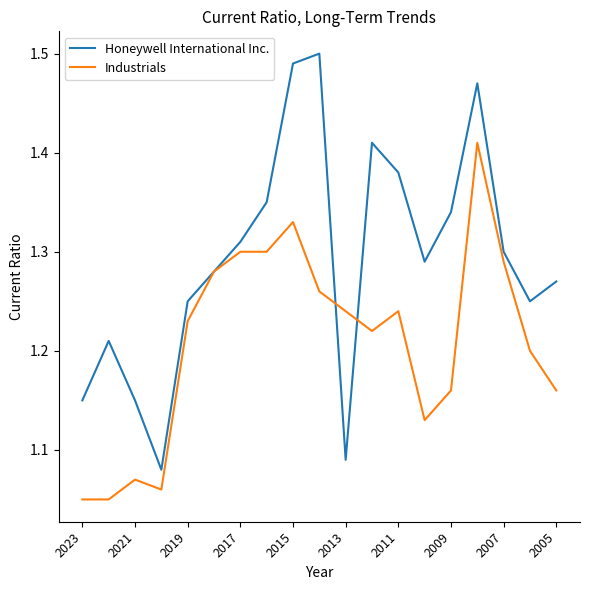

The value of Honeywell International Inc. at 2015 is 2.5. True or false?

False